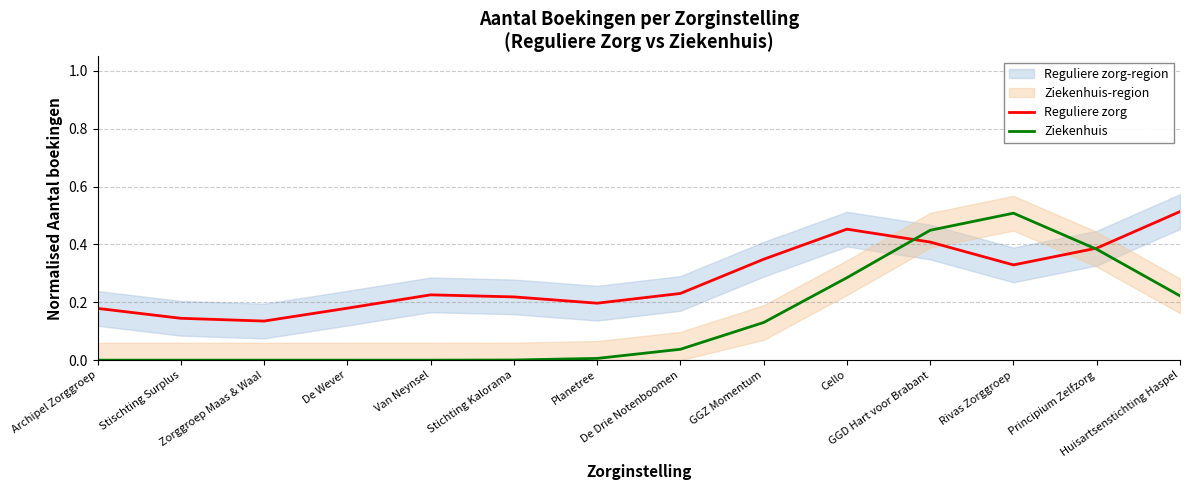

True or false: Reguliere zorg and Ziekenhuis intersect in this chart.

True